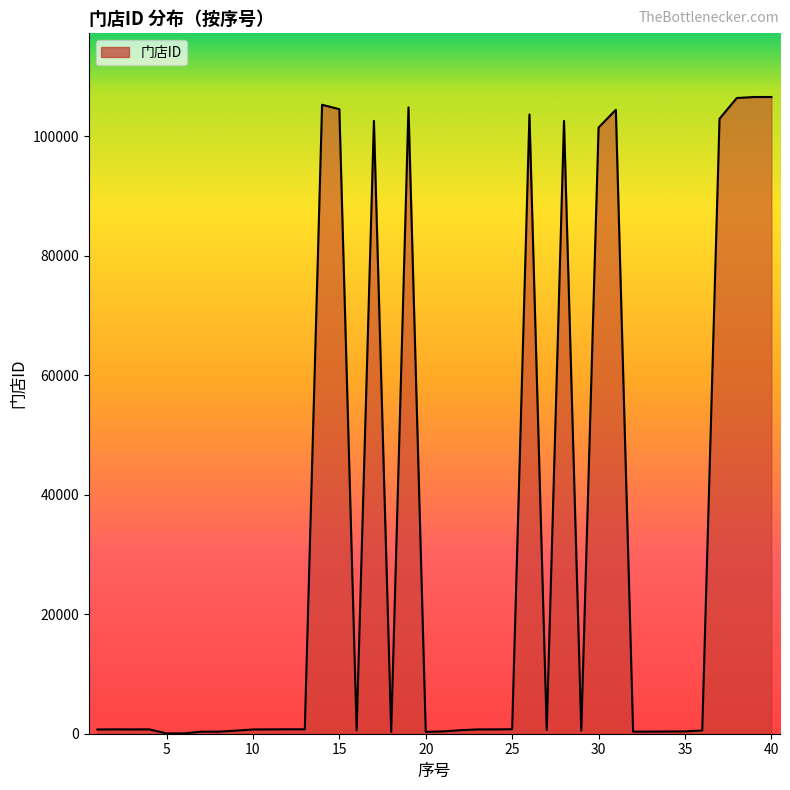

What is the maximum value shown in the chart?

106569